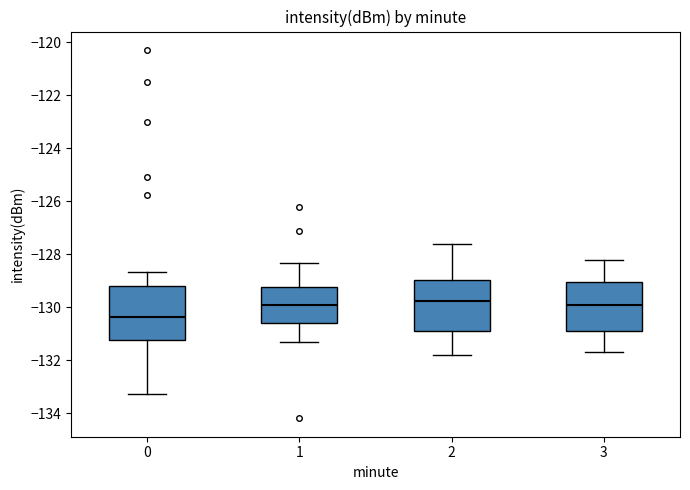

Reading left to right, transcribe this box plot: for each box, give where its median line is, the range the box spans, and where its two whiskers end, as read against the y-axis. The values are not printed on the chart, so give them approximately, as read against the axis.

0: median -130.4, box -131.2 to -129.2, whiskers -133.2 to -128.6
1: median -129.8, box -130.6 to -129.2, whiskers -131.2 to -128.4
2: median -129.8, box -130.8 to -129.0, whiskers -131.8 to -127.6
3: median -129.8, box -130.8 to -129.0, whiskers -131.6 to -128.2